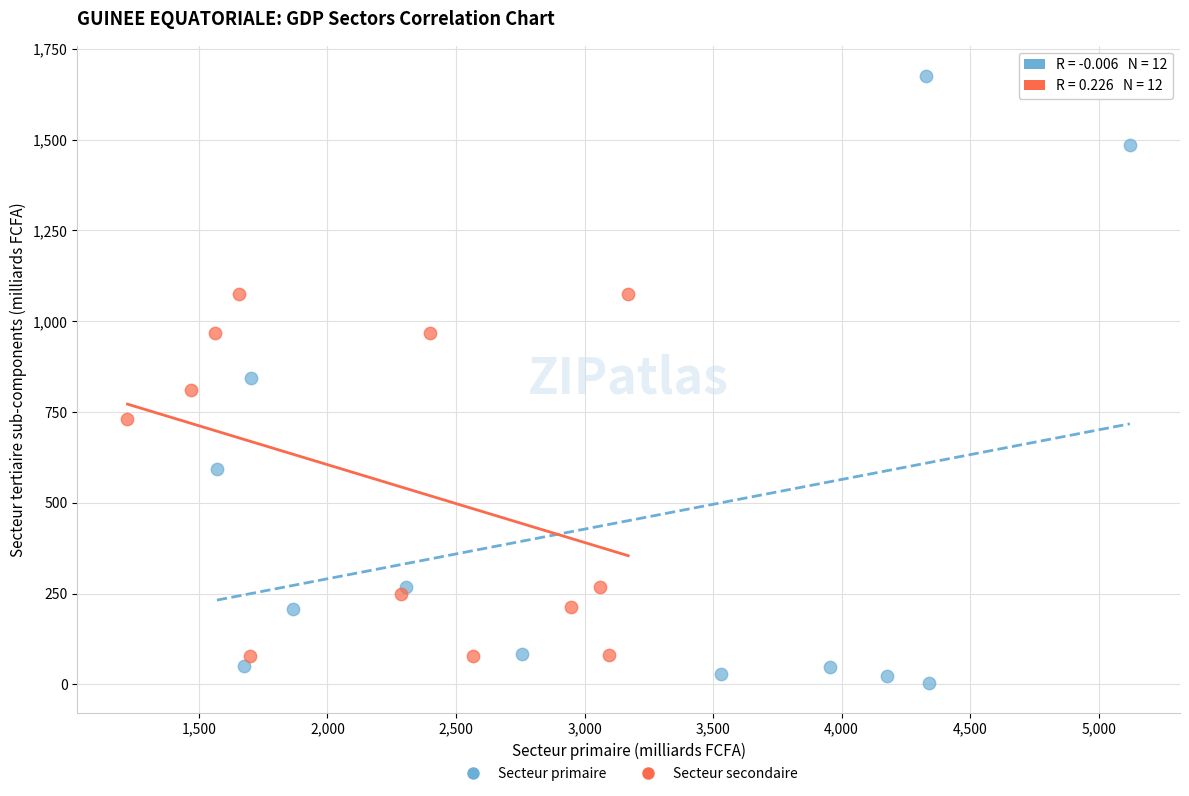

Which series reaches the maximum Y coordinate?

Secteur primaire